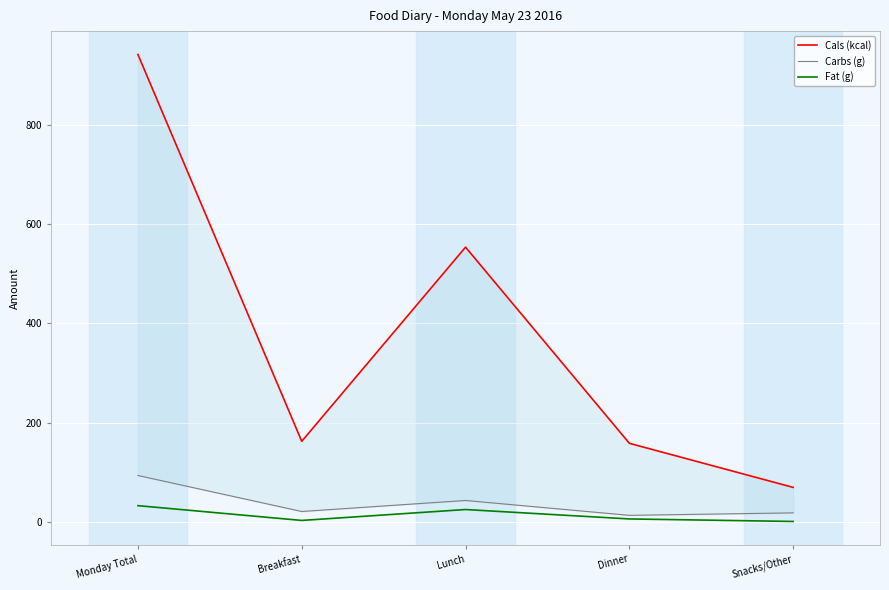

Rank the series at Snacks/Other from highest to lowest value.

Cals (kcal), Carbs (g), Fat (g)